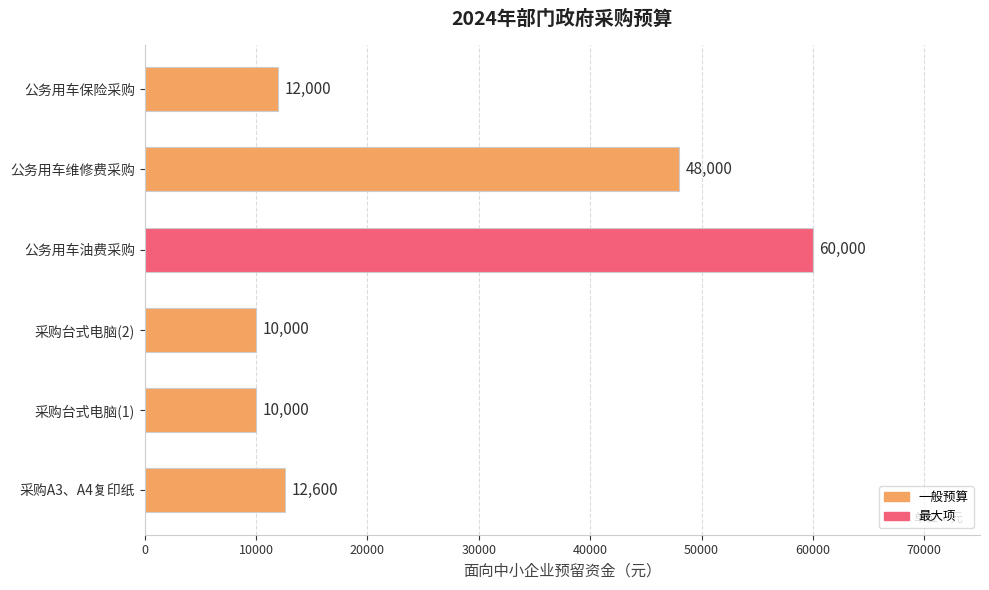

What is the difference between the values at 采购台式电脑(2) and 采购A3、A4复印纸?

2600